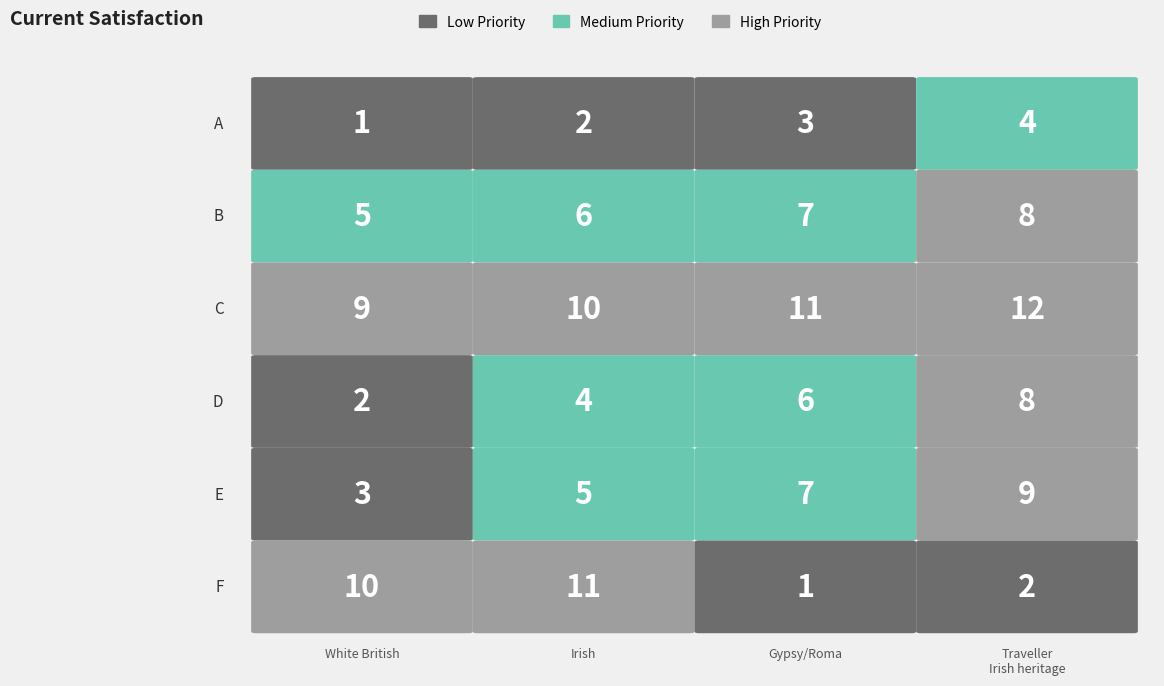

Where is F nearest to the value 4?

2